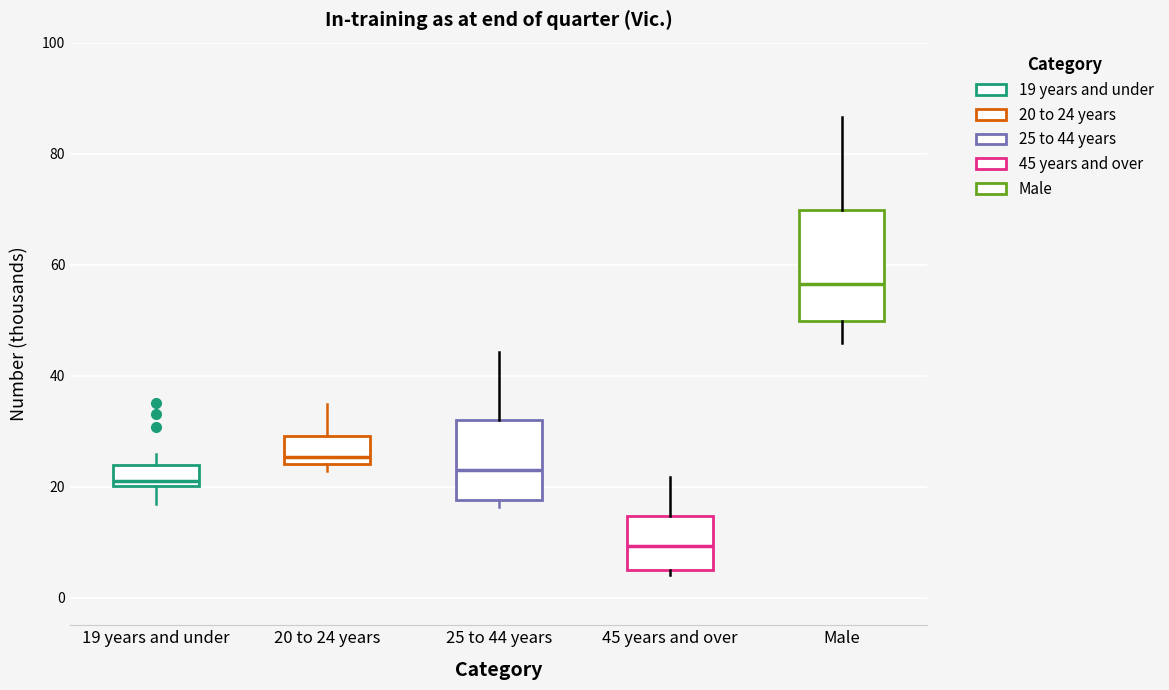

Which box has the lowest median line?

45 years and over